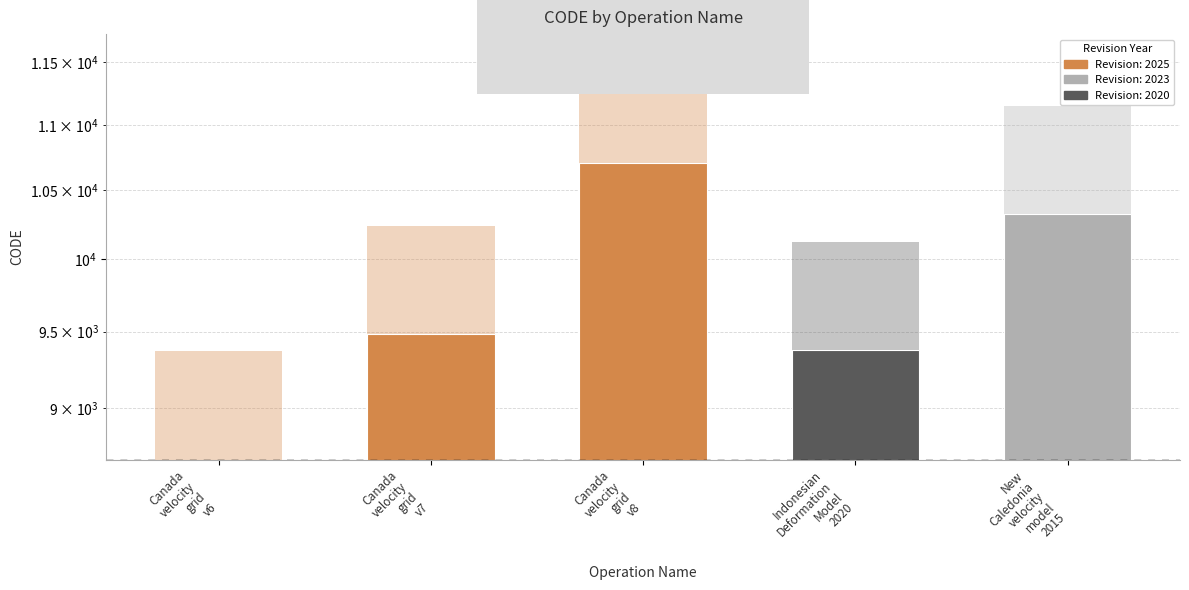

What is the label of the 3rd bar from the right?

Canada
velocity
grid
v8